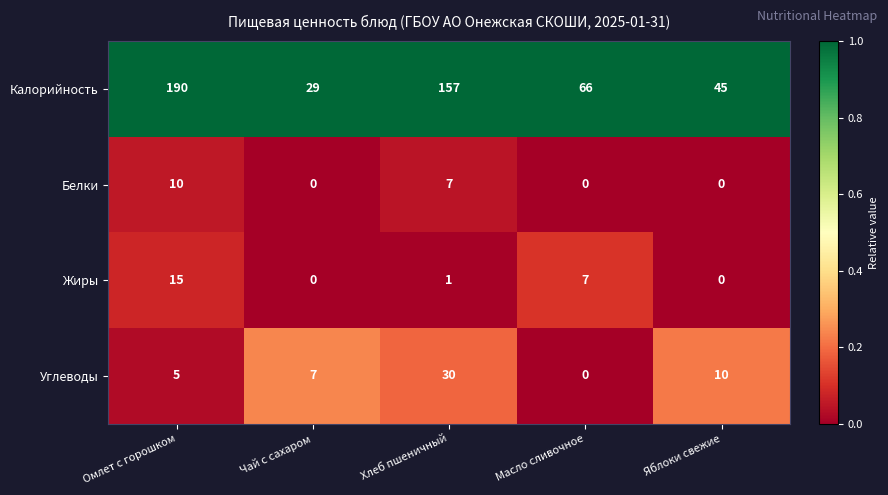

Which series has the largest range (max minus min)?

Калорийность